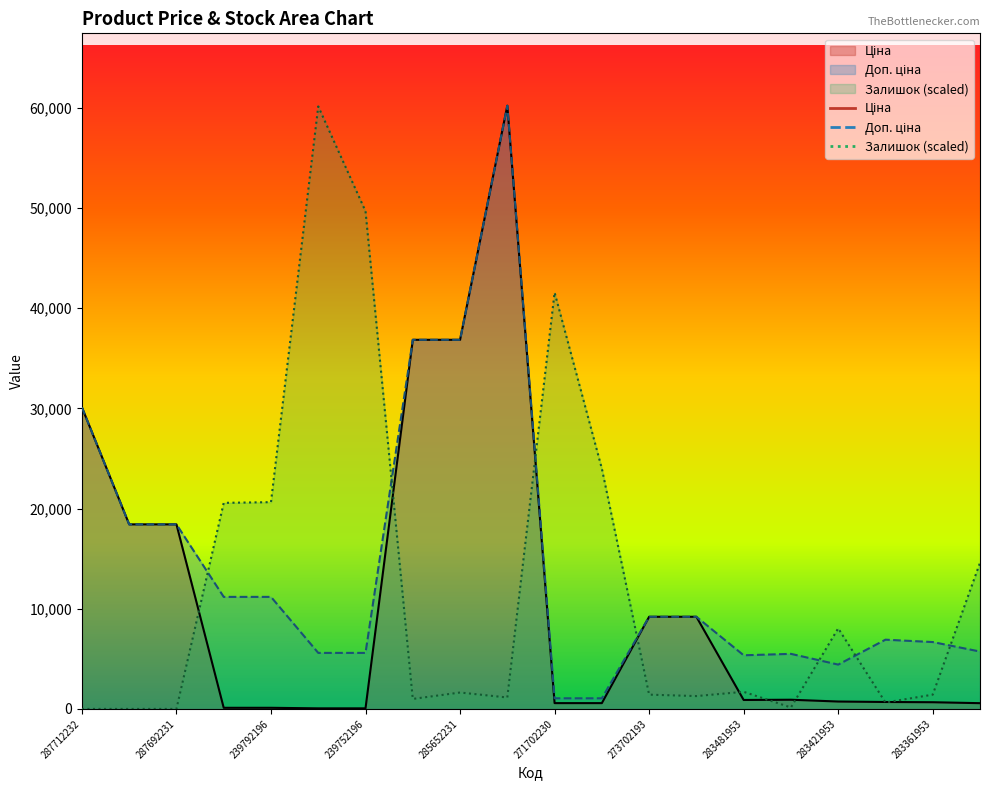

What is the difference between the highest and lowest values at 285652231?

35205.0